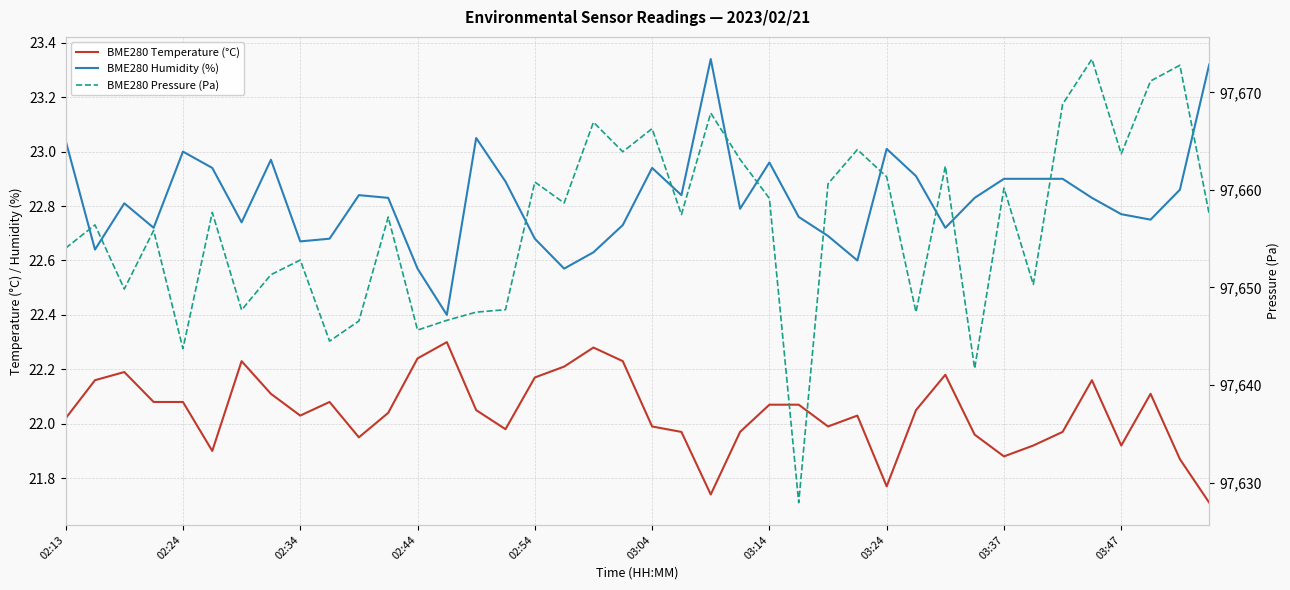

What is the highest value of the BME280 Humidity (%) series?

23.3